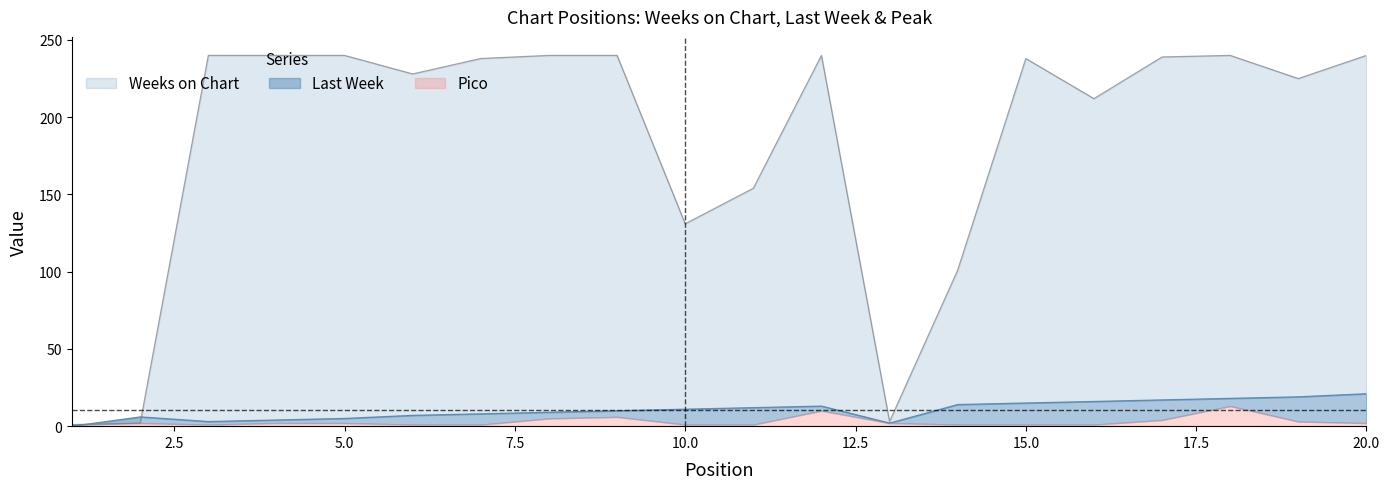

Does the chart have visible grid lines?

No